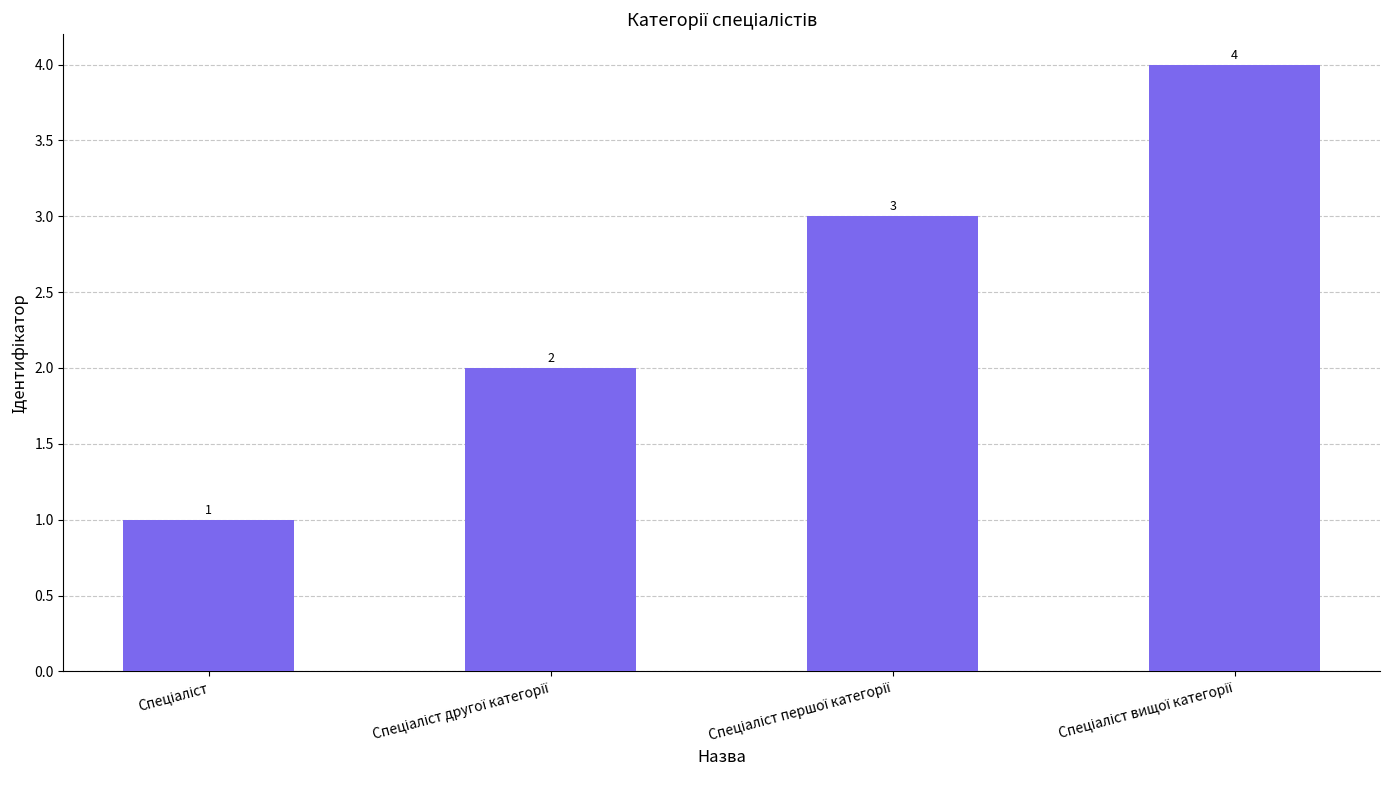

What is the value of the 1st bar from the left?

1